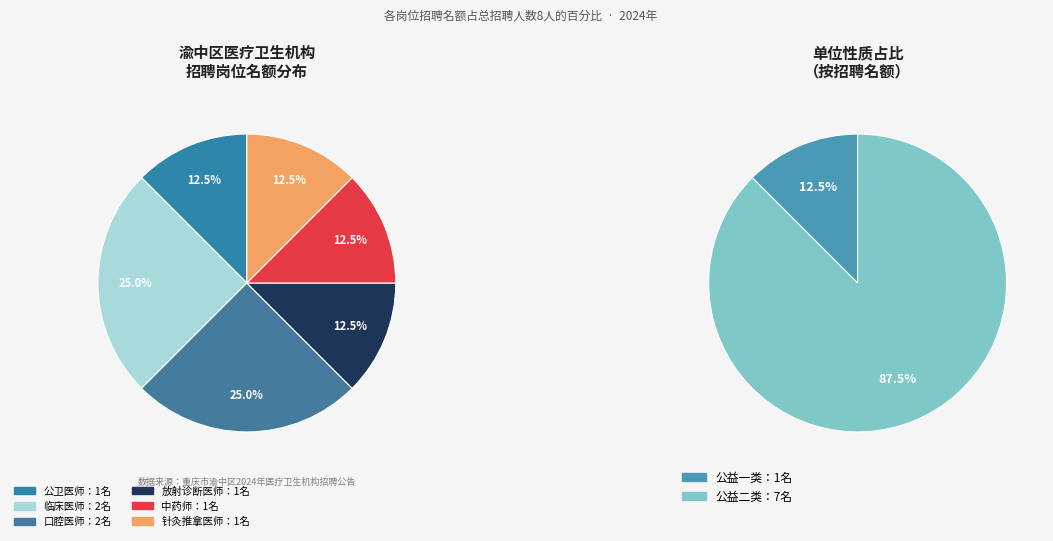

The 中药师 slice represents 12% of the pie. True or false?

True